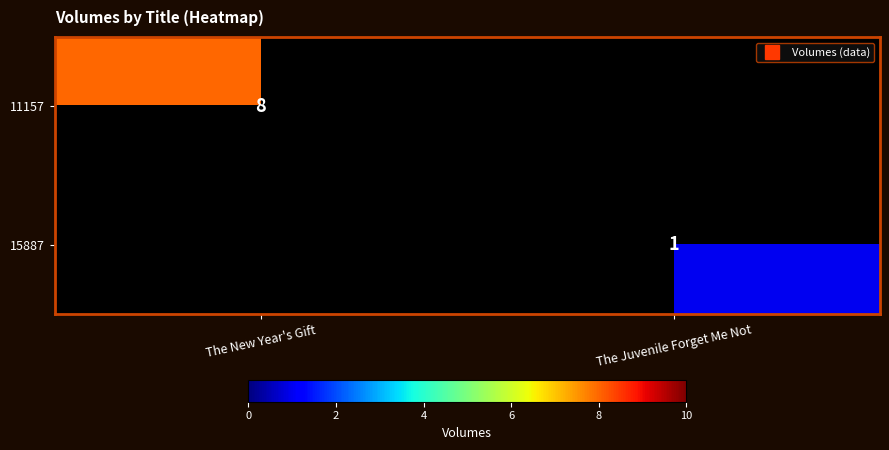

List the series in order of their overall mean, highest first.

11157, 15887